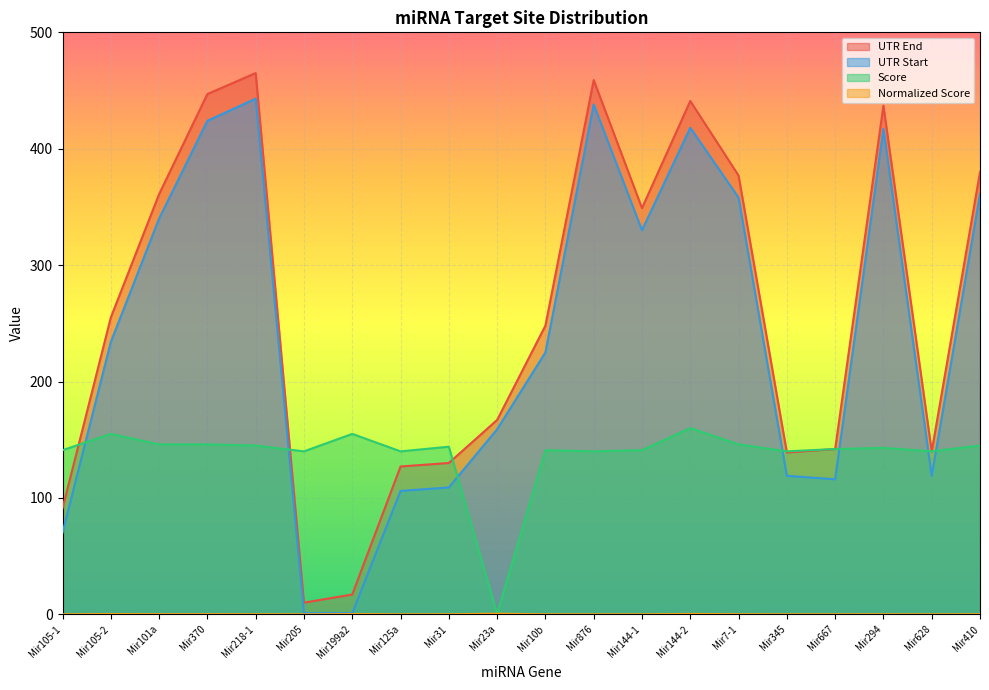

True or false: UTR End has more than 2 interior local peaks.

True